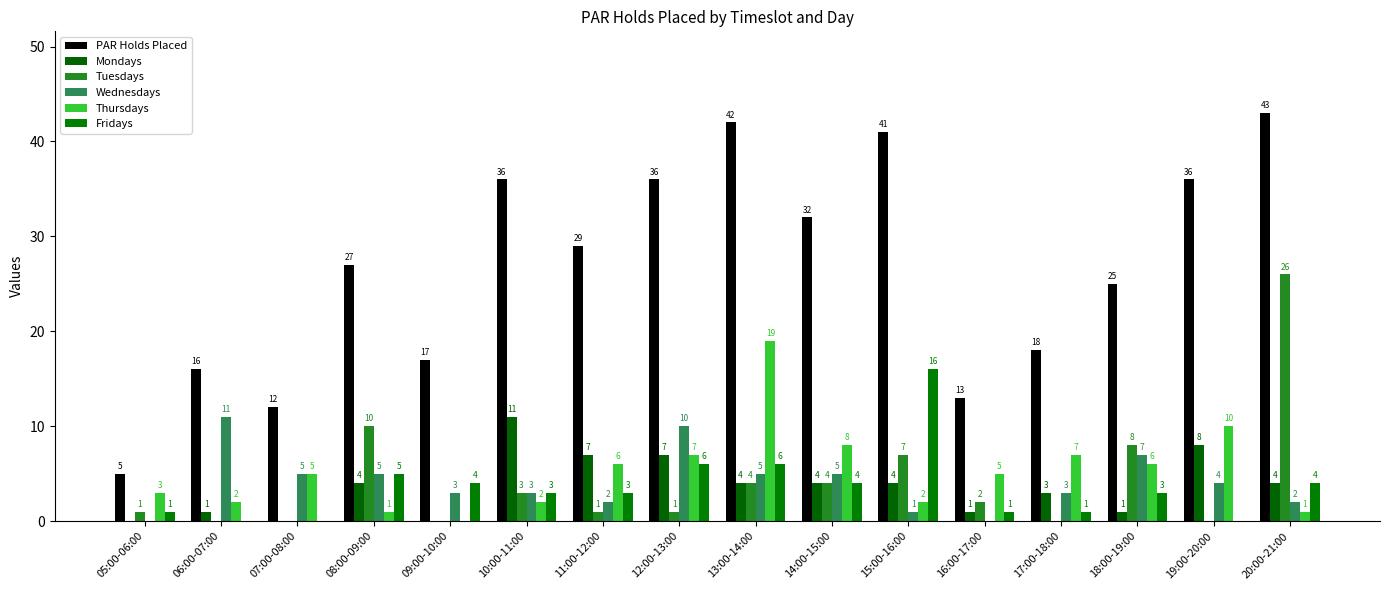

What is the greatest value displayed?

43